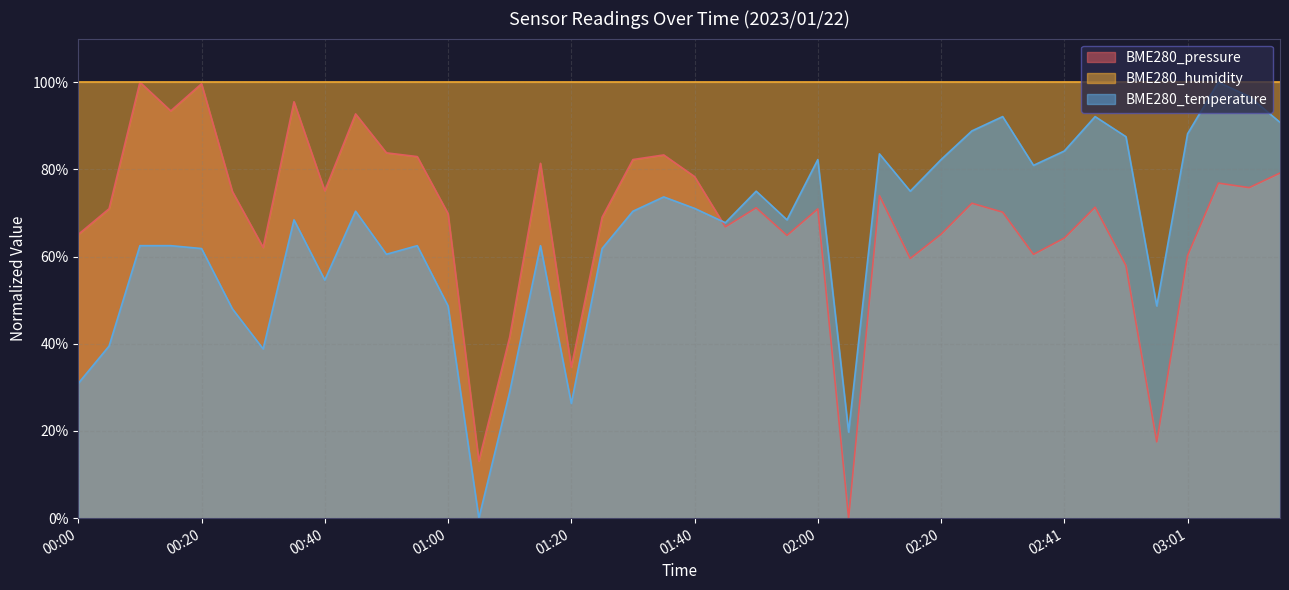

At which label is BME280_temperature closest to 50?

01:00